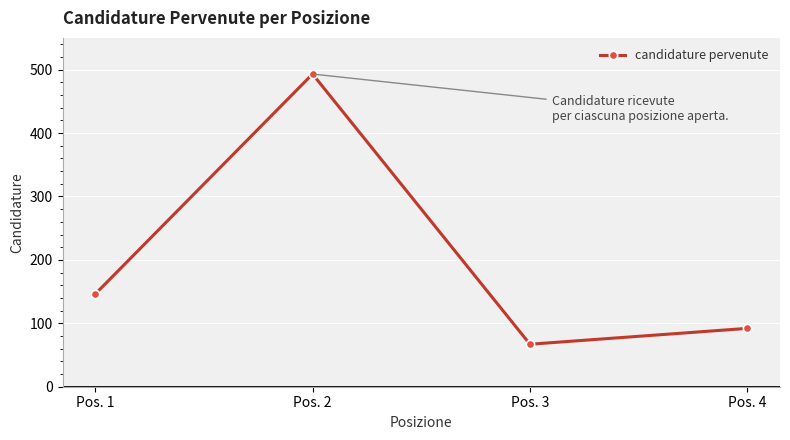

What is the difference between the maximum and minimum values?

426